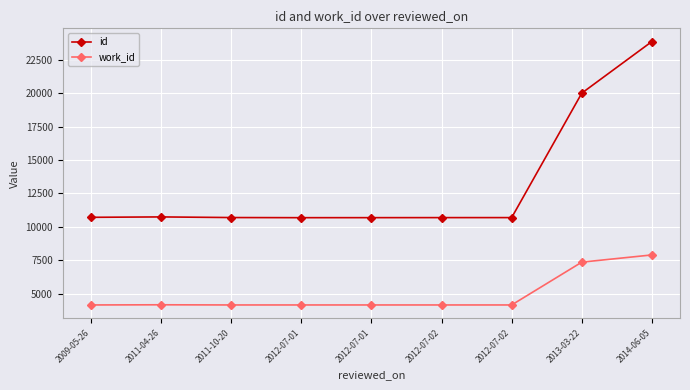

What is the difference between the maximum and minimum values in the work_id series?

3746